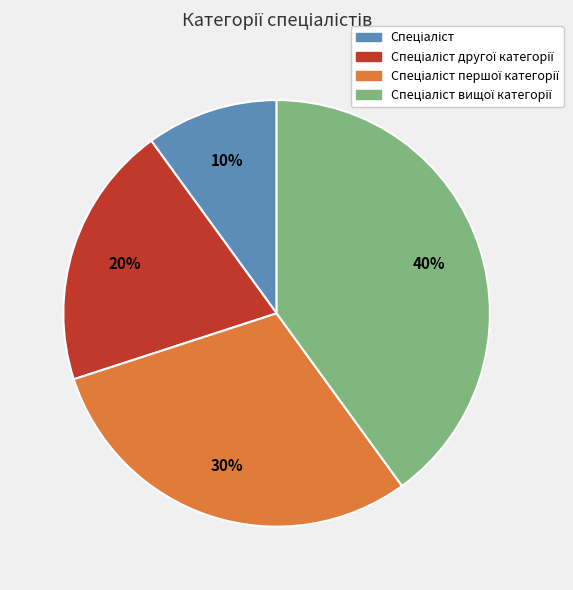

Is there a majority slice in this chart?

No